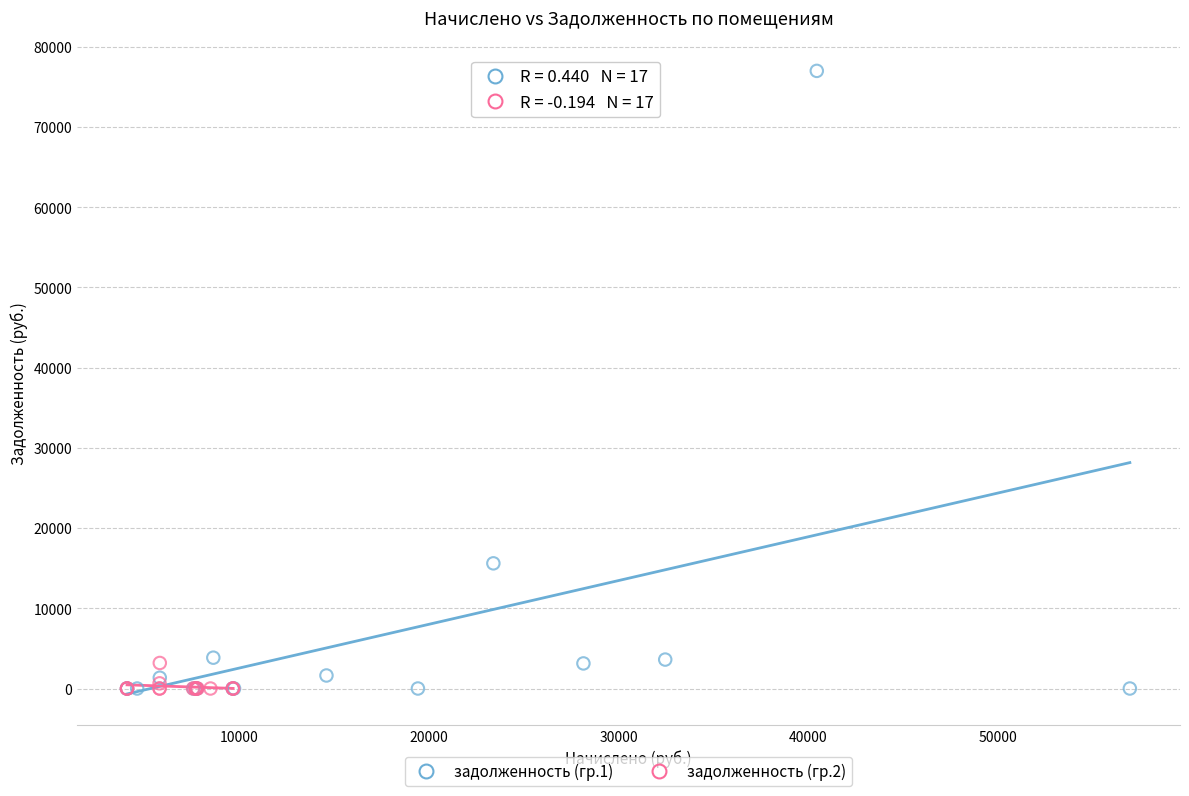

Which series has the largest Y range (max minus min)?

задолженность (гр.1)